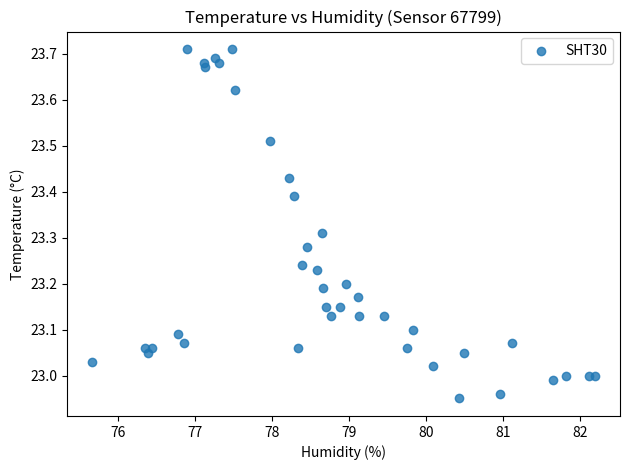

What is the range of X values (max minus min)?

6.5